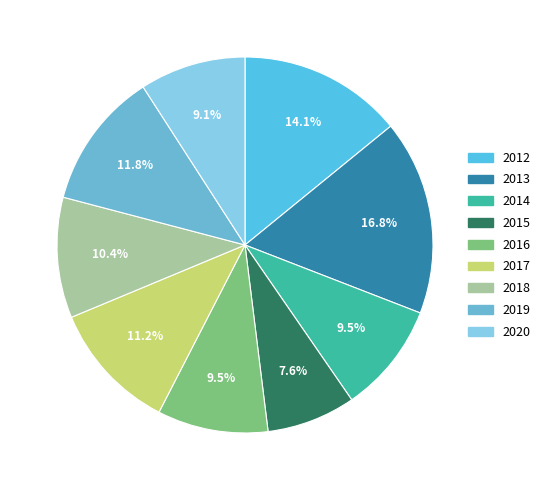

To the nearest percent, what is the difference between the largest and smallest slice percentages?

9%